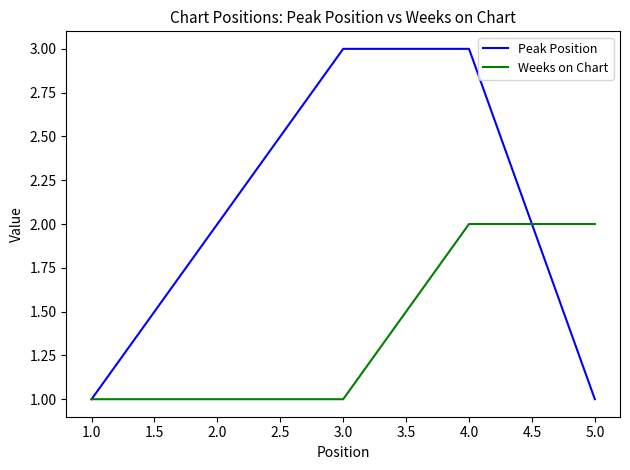

What value does the Peak Position series have at 1.0?

1